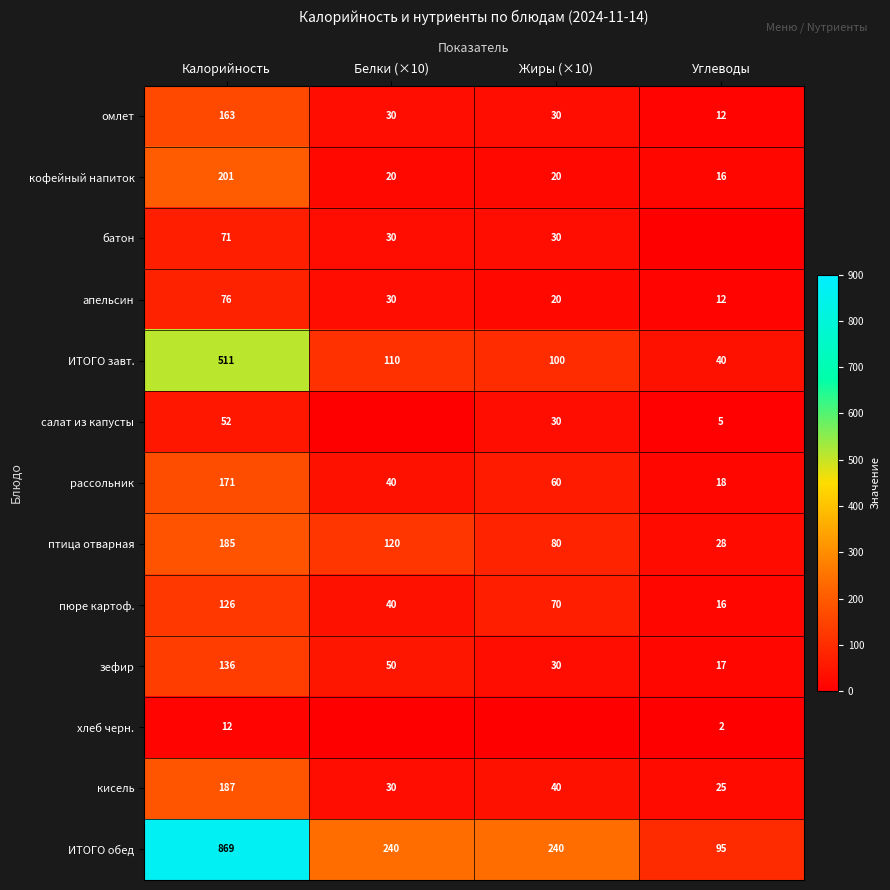

Is the value of кофейный напиток at Калорийность greater than the value of пюре картоф. at Белки (×10)?

Yes